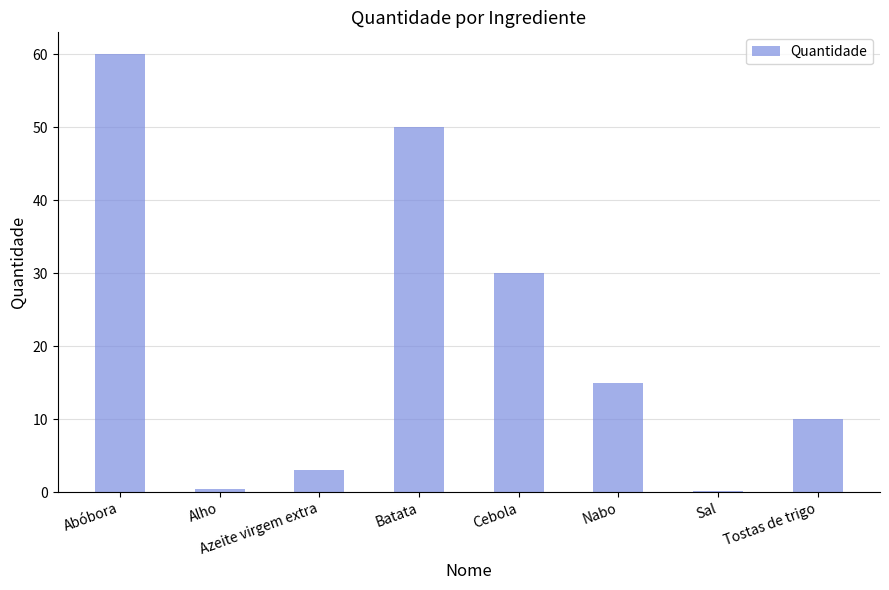

What is the label of the 8th bar from the right?

Abóbora